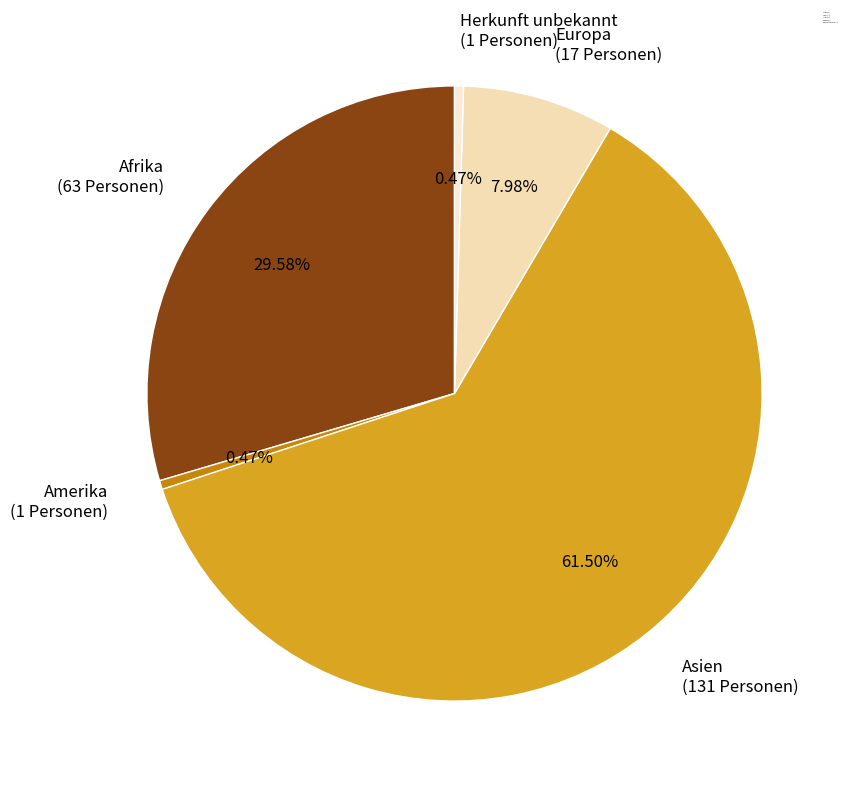

What is the largest slice in the pie chart?

Asien